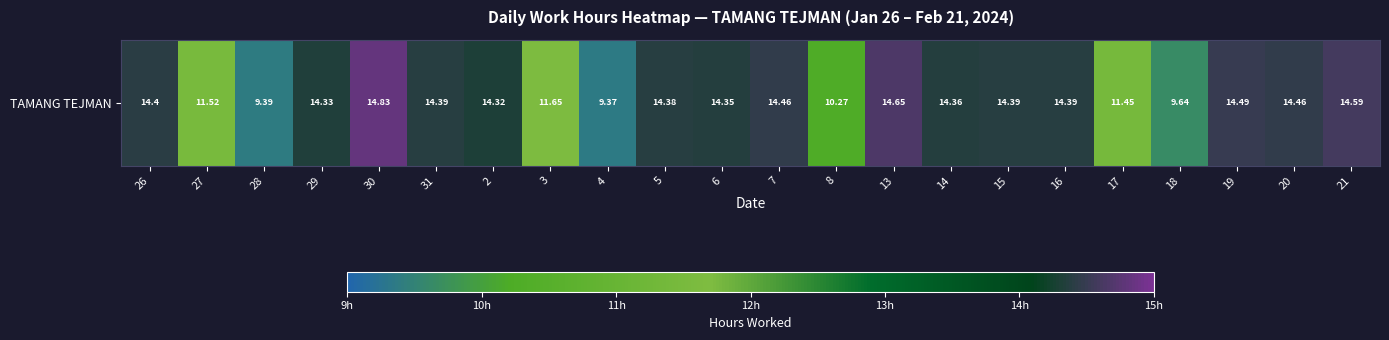

What is the average value?

13.2